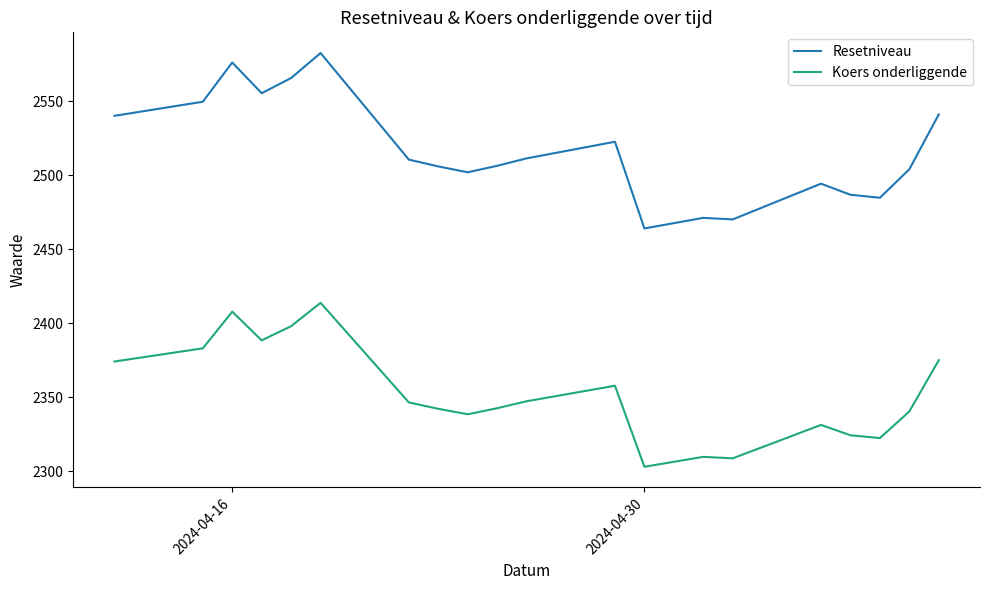

Rank the series by their maximum value, from highest to lowest.

Resetniveau, Koers onderliggende